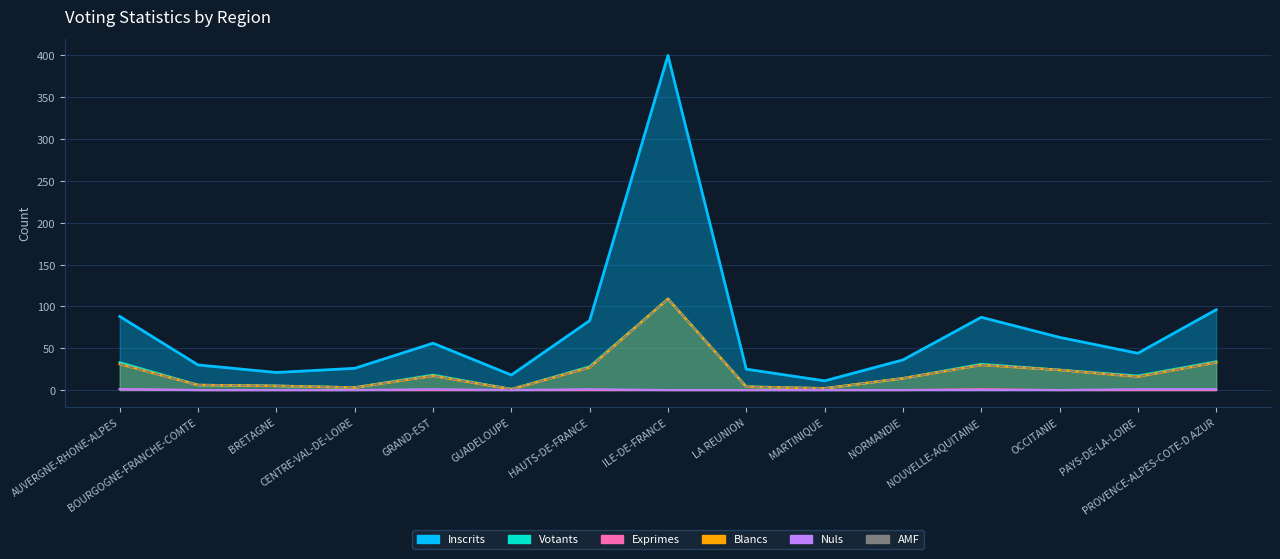

True or false: Votants has a value of 34 at PROVENCE-ALPES-COTE-D AZUR.

True